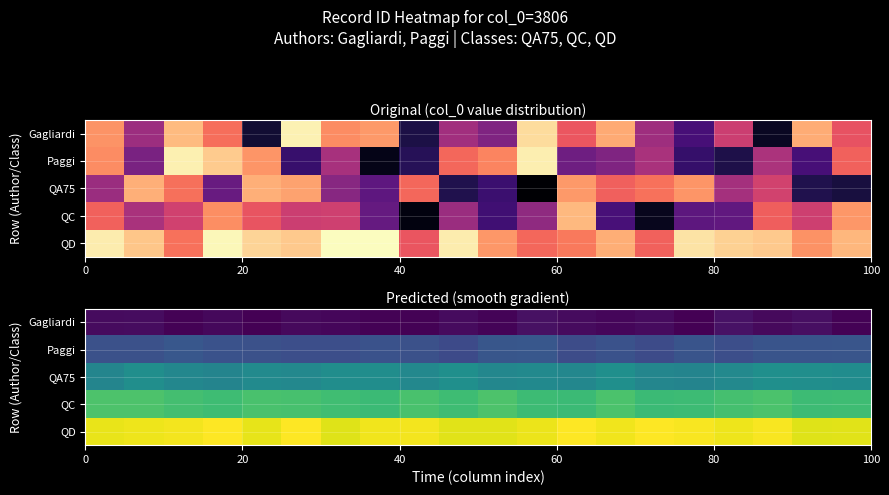

Which series has the largest total across all categories?

QD